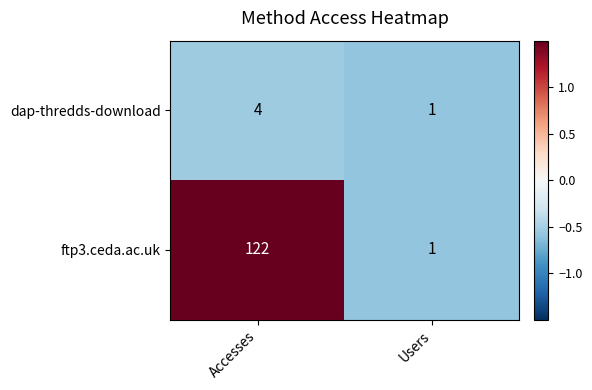

How many data points does each series have?

2